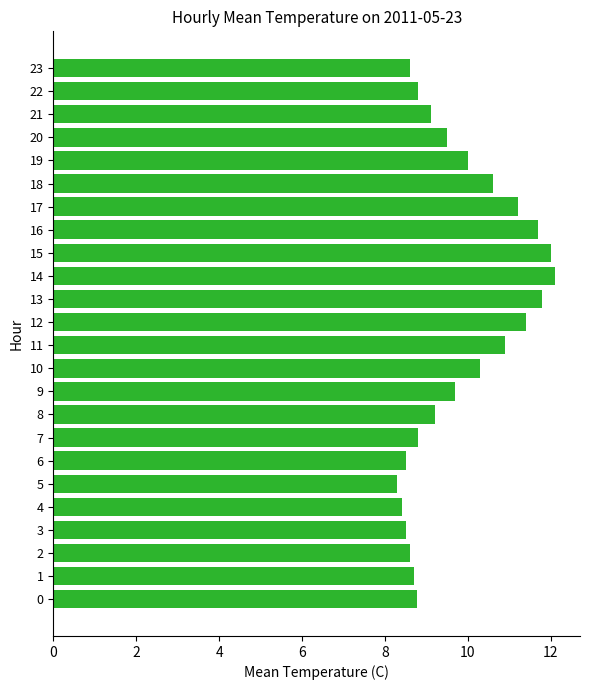

What is the ratio of the value at 9 to the value at 1?

1.1